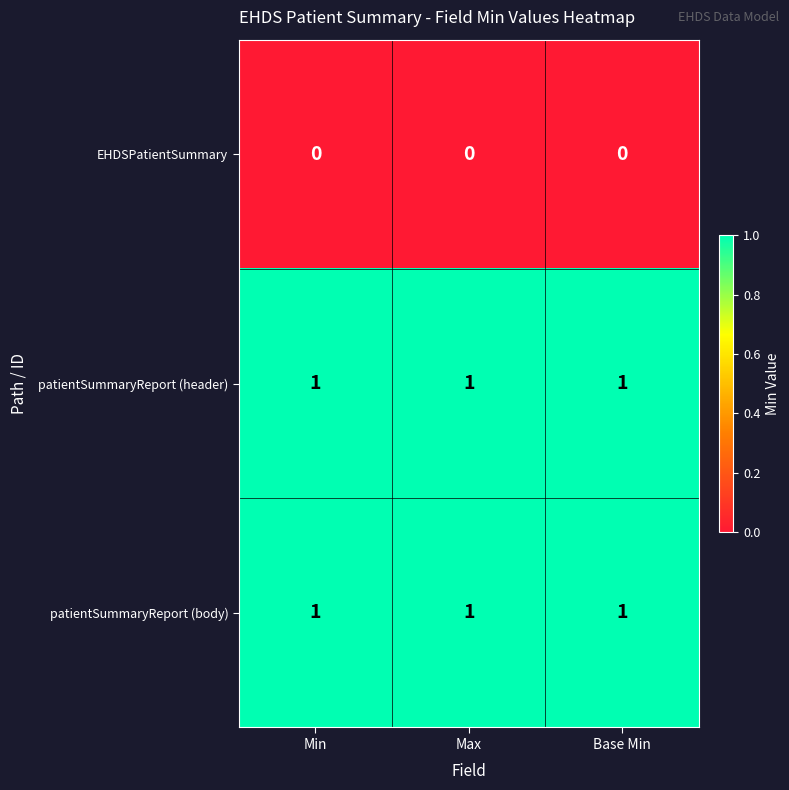

The value of patientSummaryReport (body) at Max is 1. True or false?

True